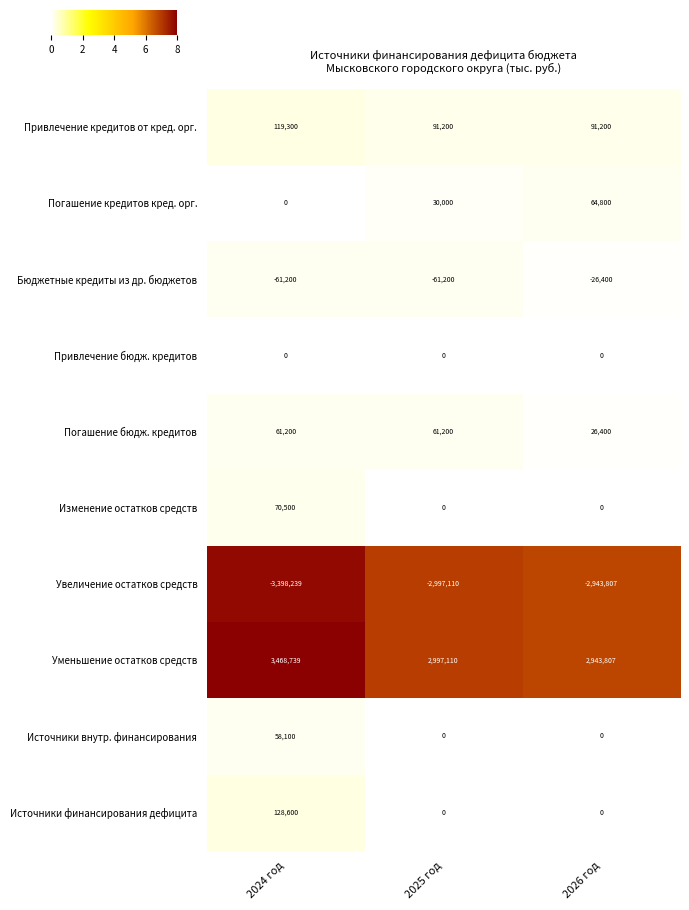

Reading right to left, transcribe all the data shown in this chart.

Привлечение кредитов от кред. орг.: 2026 год=91200	2025 год=91200	2024 год=119300
Погашение кредитов кред. орг.: 2026 год=64800	2025 год=30000	2024 год=0
Бюджетные кредиты из др. бюджетов: 2026 год=-26400	2025 год=-61200	2024 год=-61200
Привлечение бюдж. кредитов: 2026 год=0	2025 год=0	2024 год=0
Погашение бюдж. кредитов: 2026 год=26400	2025 год=61200	2024 год=61200
Изменение остатков средств: 2026 год=0	2025 год=0	2024 год=70500
Увеличение остатков средств: 2026 год=-2943807	2025 год=-2997110	2024 год=-3398239
Уменьшение остатков средств: 2026 год=2943807	2025 год=2997110	2024 год=3468739
Источники внутр. финансирования: 2026 год=0	2025 год=0	2024 год=58100
Источники финансирования дефицита: 2026 год=0	2025 год=0	2024 год=128600